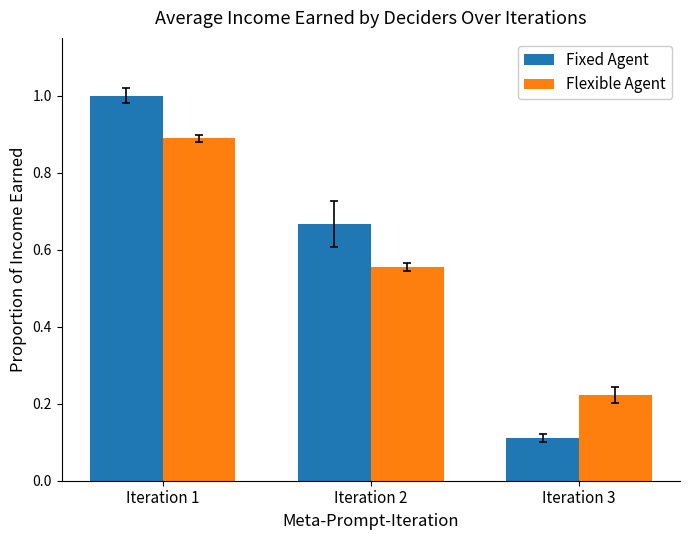

At how many categories does at least one series exceed 0?

3